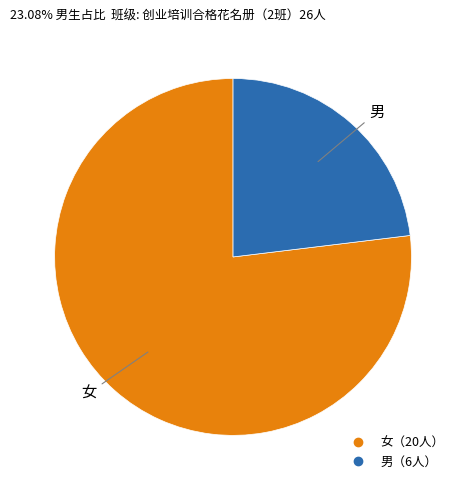

How many segments does this pie chart have?

2